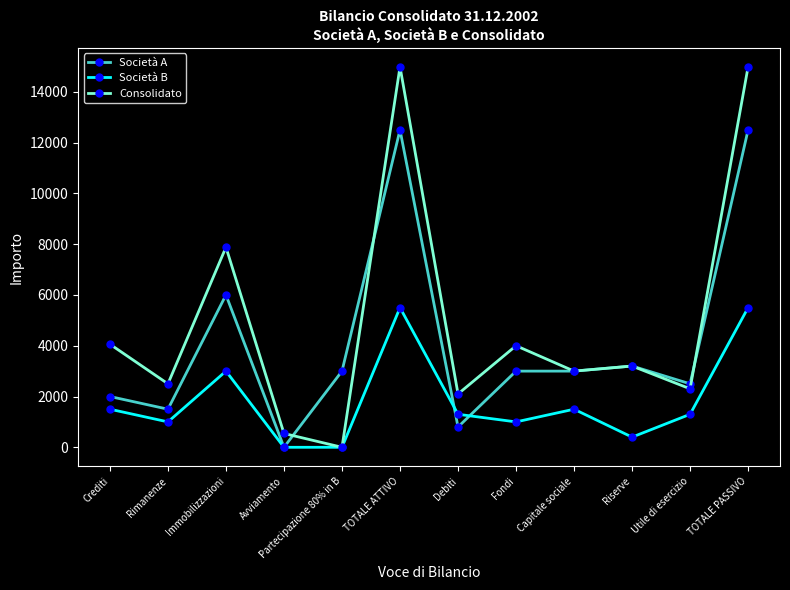

Count the number of categories in the chart.

12